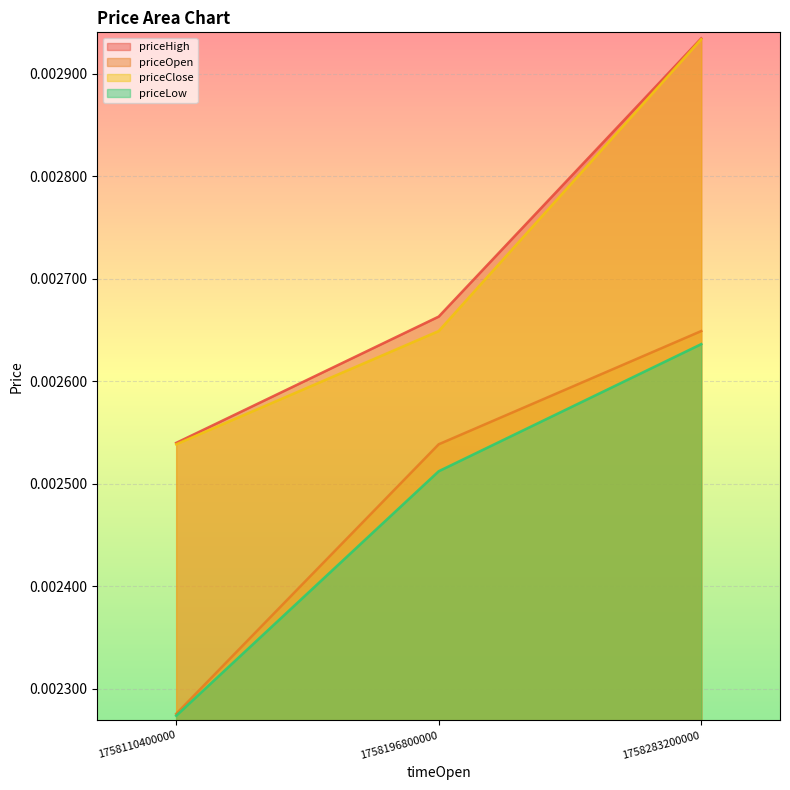

How many distinct data groups are displayed?

4